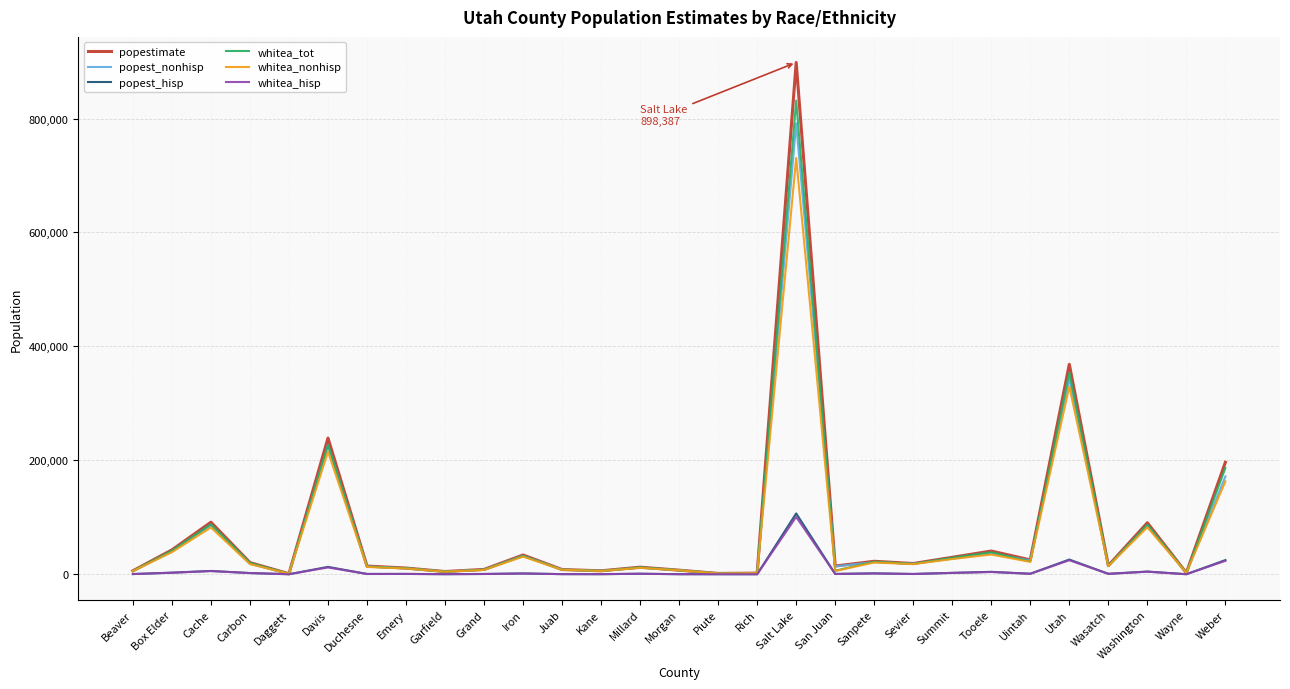

Is the value of whitea_hisp at San Juan greater than the value of popestimate at Davis?

No